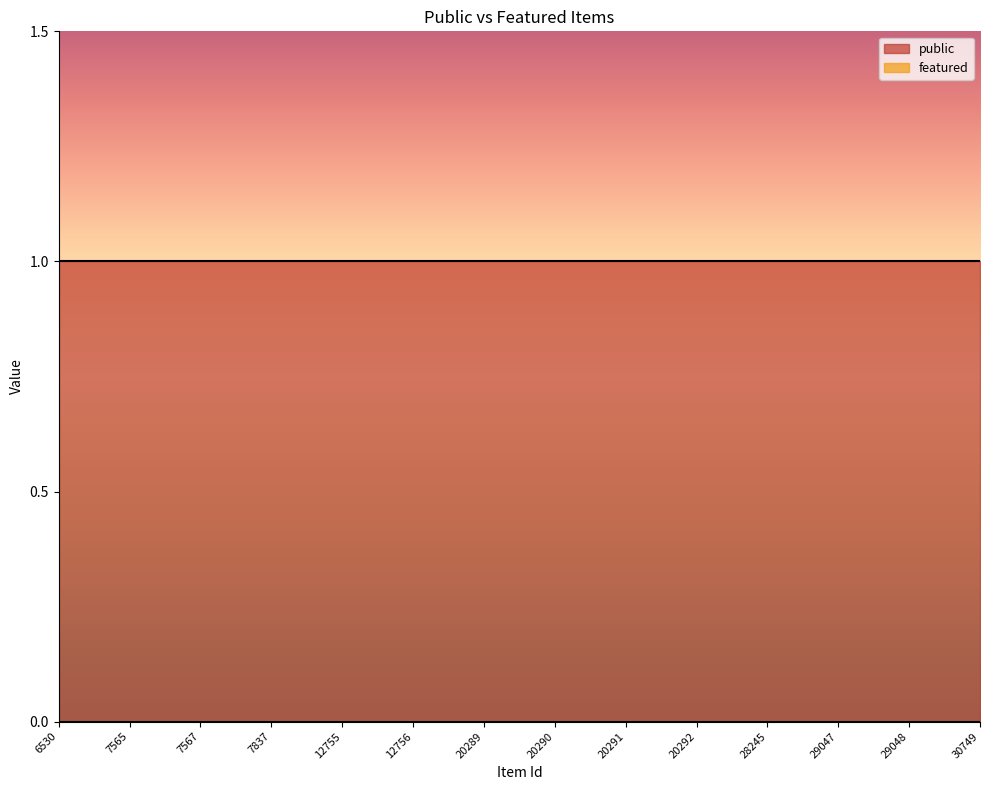

List the series in order of their overall mean, lowest first.

featured, public